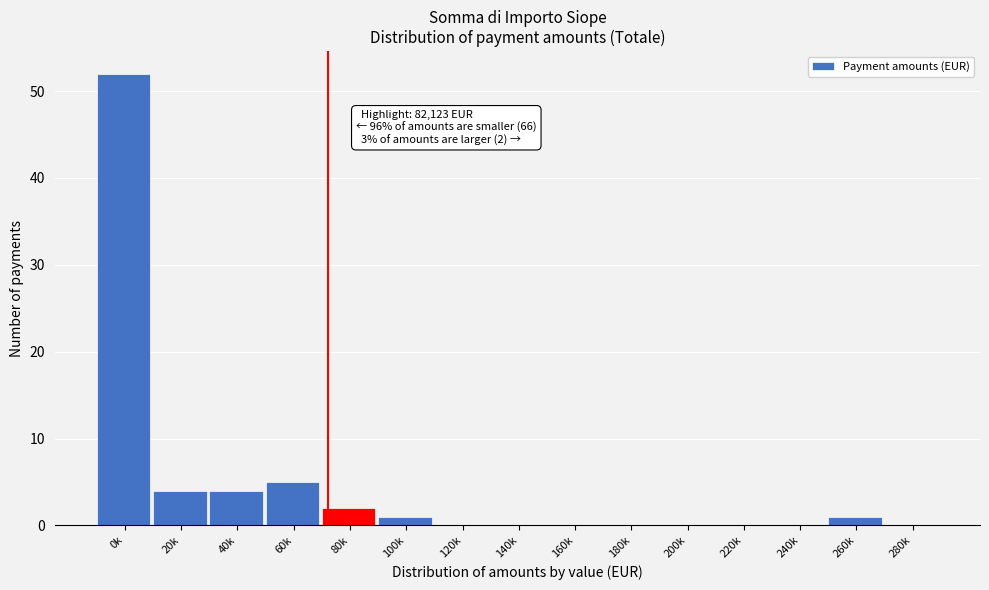

Reading left to right, transcribe all the data shown in this chart.

0k=52	20k=4	40k=4	60k=5	80k=2	100k=1	120k=0	140k=0	160k=0	180k=0	200k=0	220k=0	240k=0	260k=1	280k=0